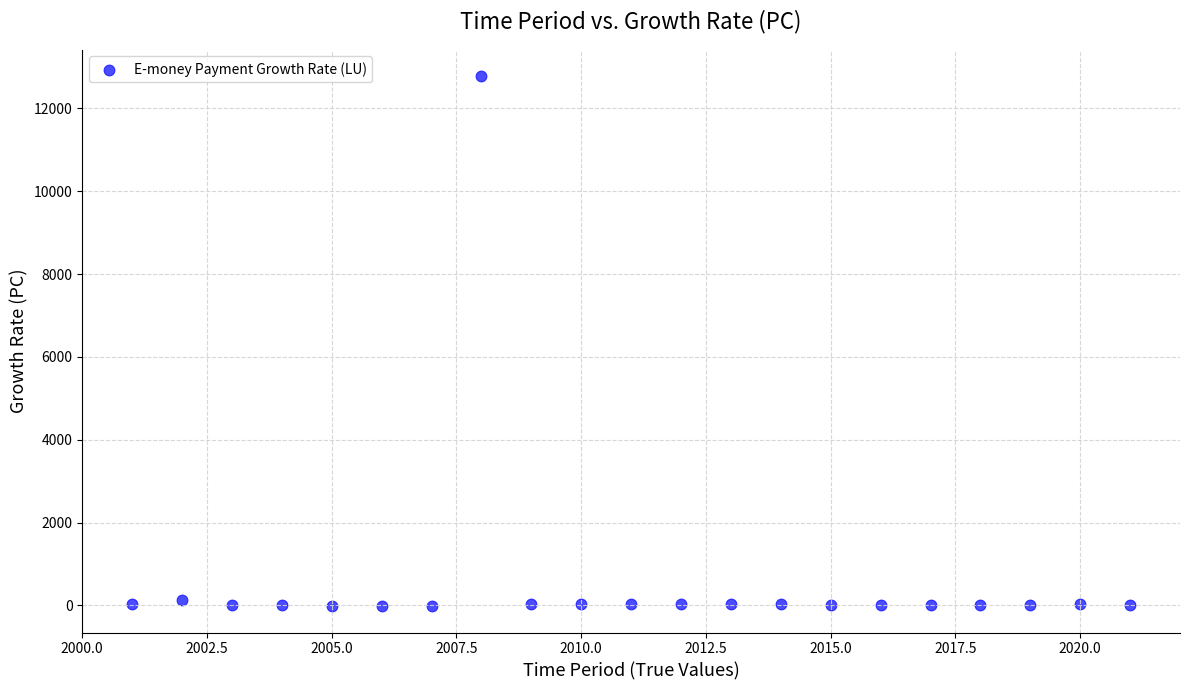

What is the range of Y values (max minus min)?

12796.8